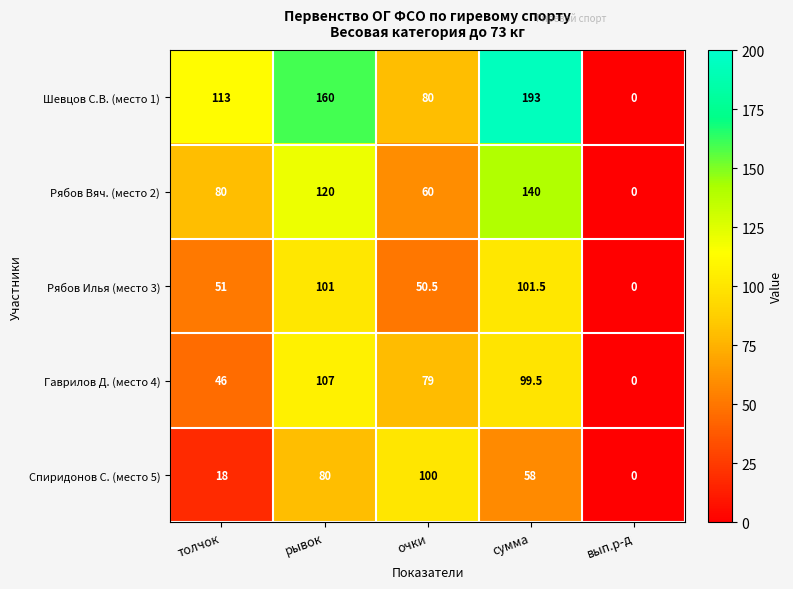

How many categories are shown in the chart?

5